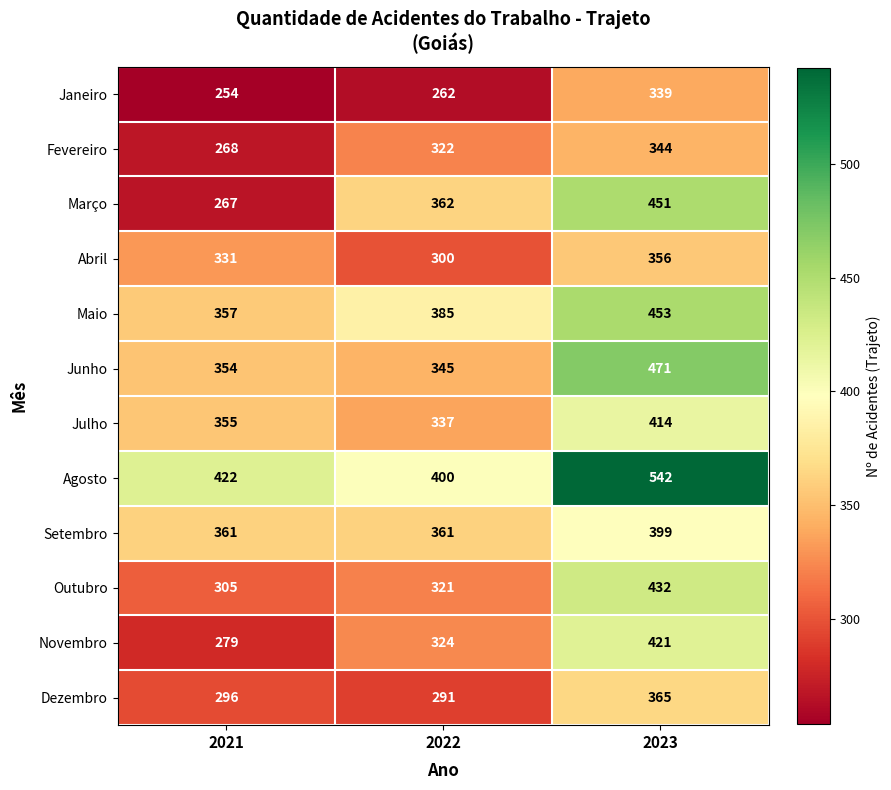

What is the minimum value shown in the chart?

254